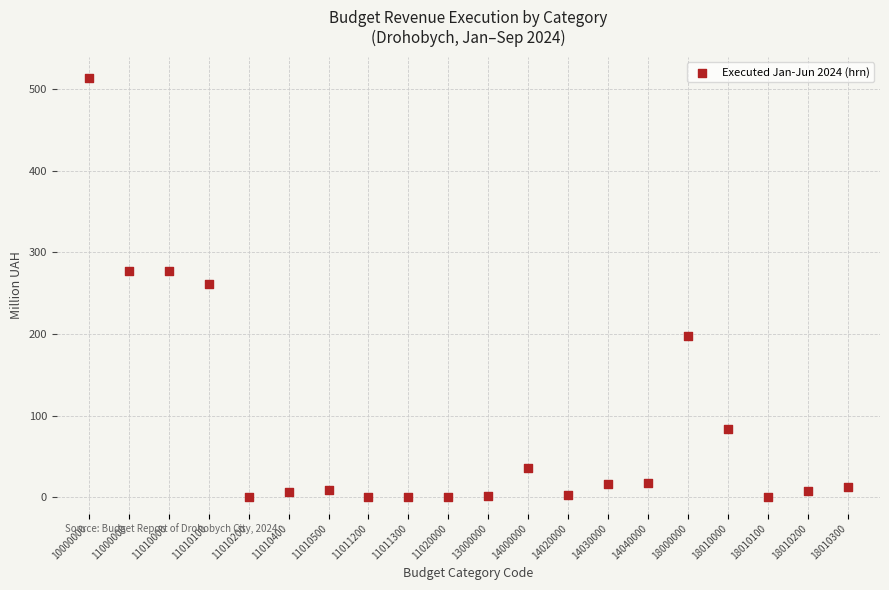

What is the range of Y values (max minus min)?

513.8